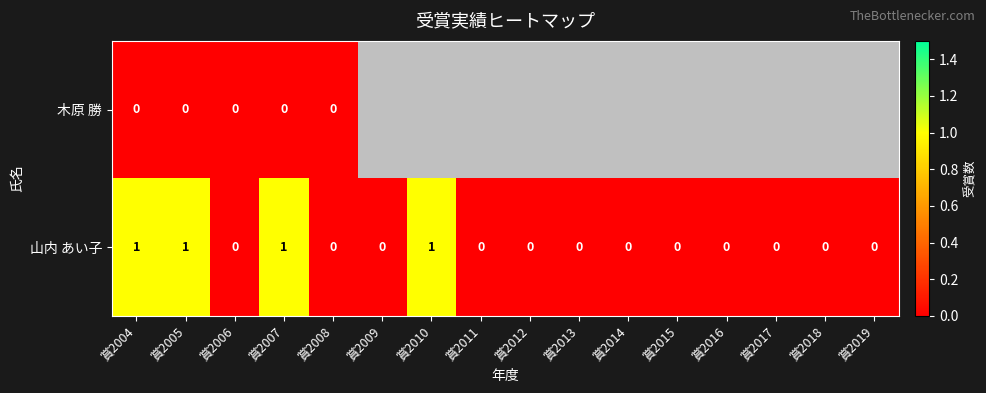

How many 山内 あい子 values are between 0 and 1?

16